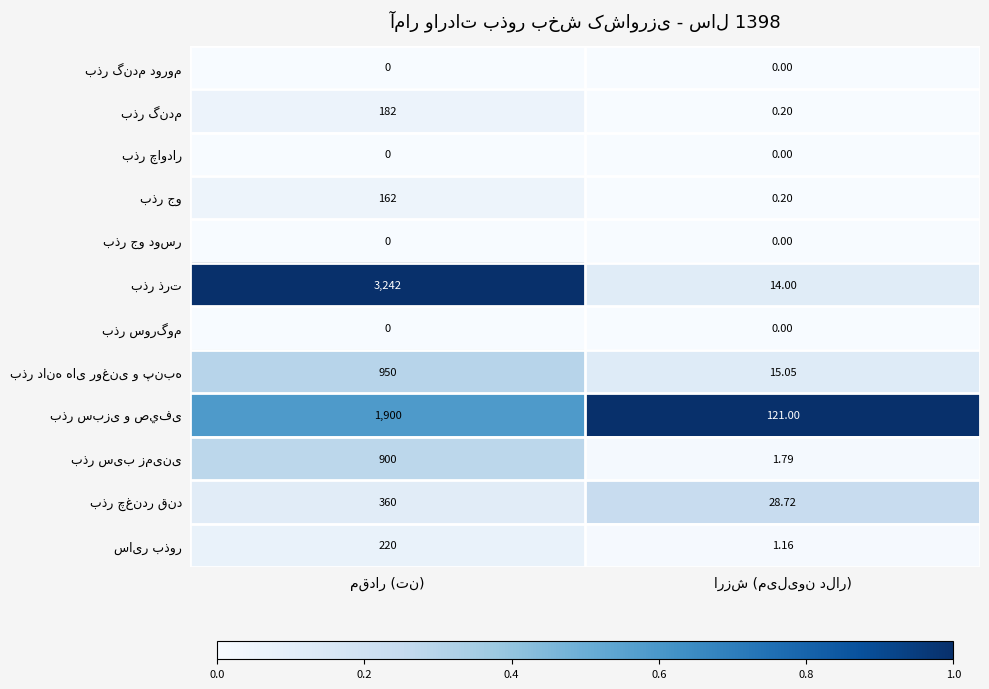

Is it true that بذر سبزی و صيفی equals 0.6 at مقدار (تن)?

True